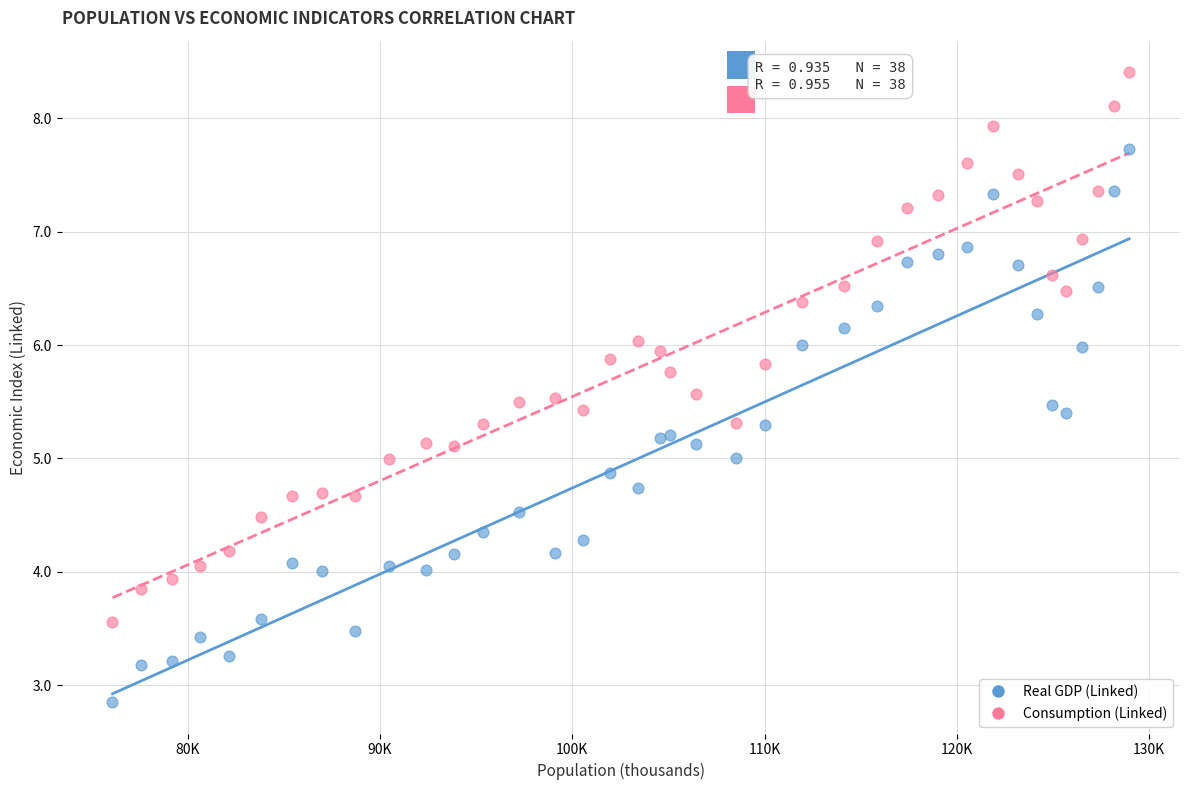

Which series has the largest Y range (max minus min)?

Real GDP (Linked)